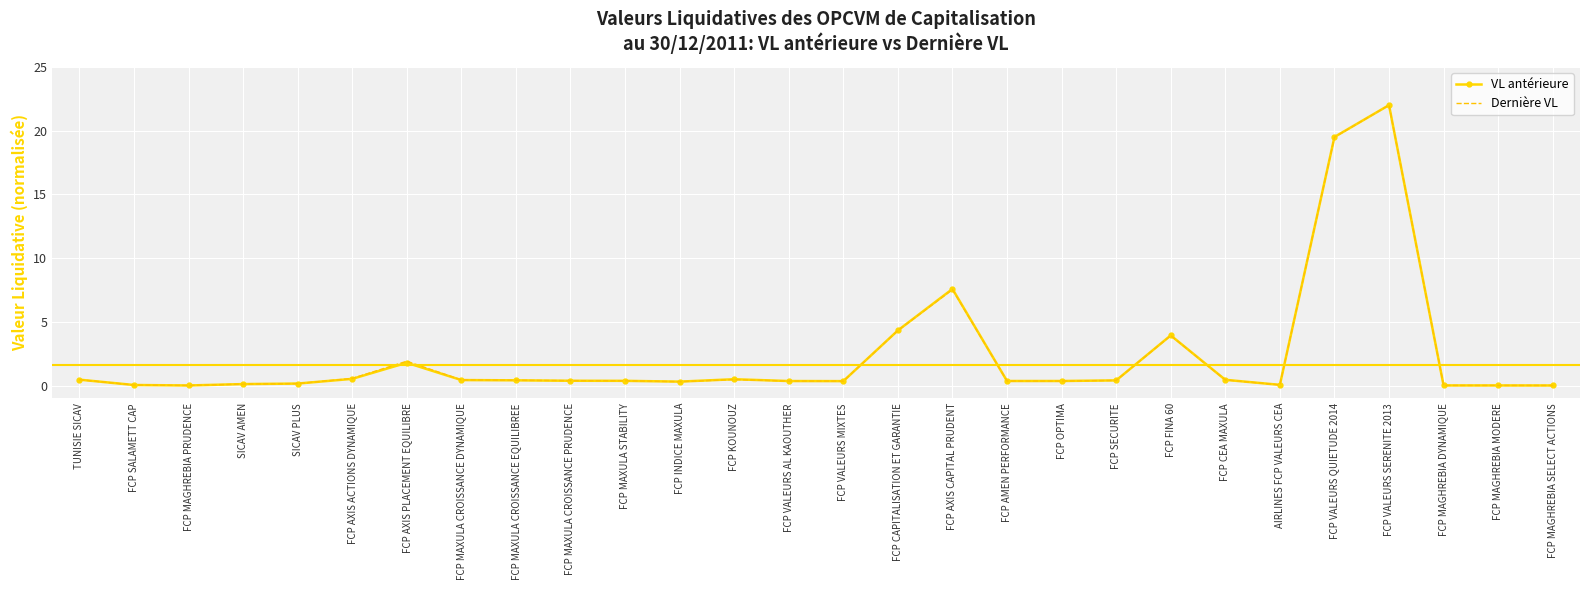

What is the greatest value displayed?

22.0